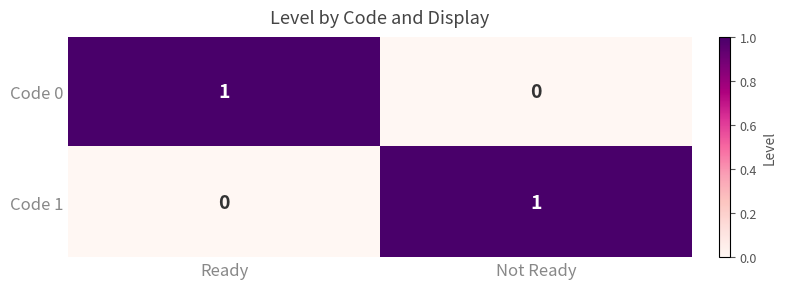

Is it true that Code 0 equals 1 at Ready?

True